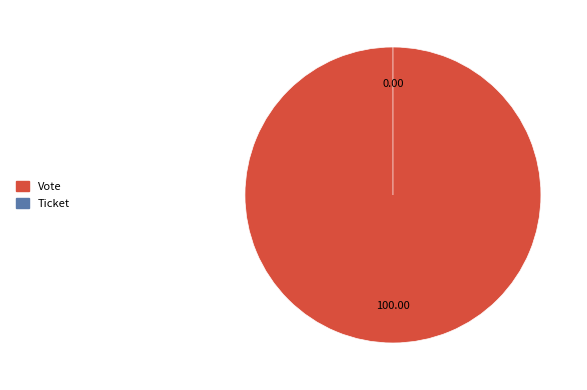

To the nearest percent, what is the combined percentage of Ticket and Vote?

100%